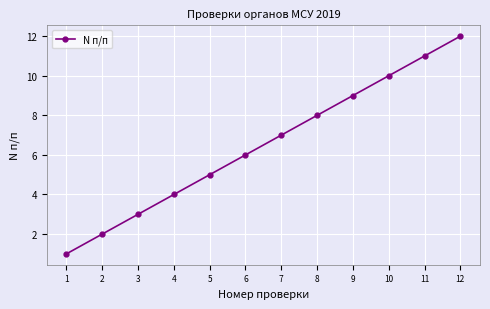

What is the greatest value displayed?

12